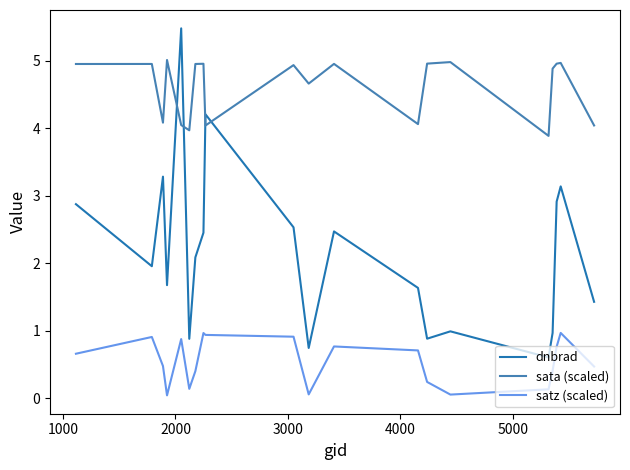

How many intersections are there between sata (scaled) and dnbrad?

4